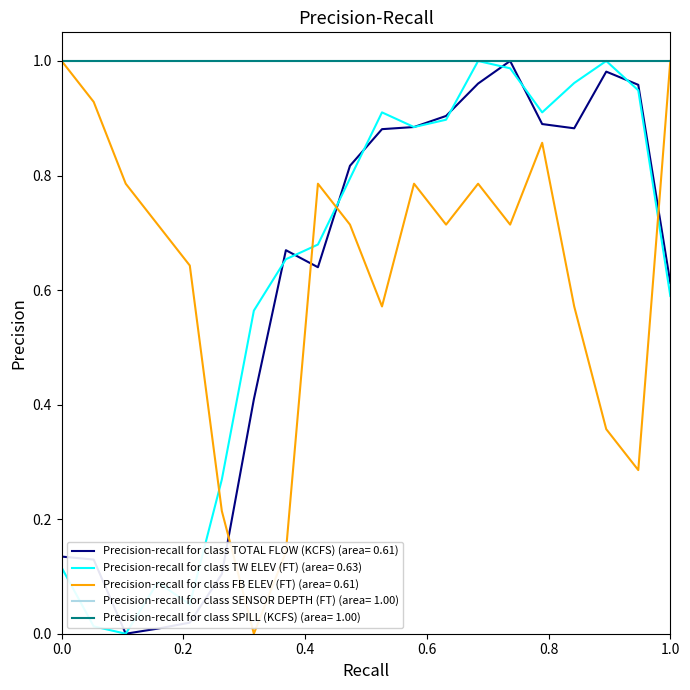

Does the chart display data point markers on the line(s)?

No